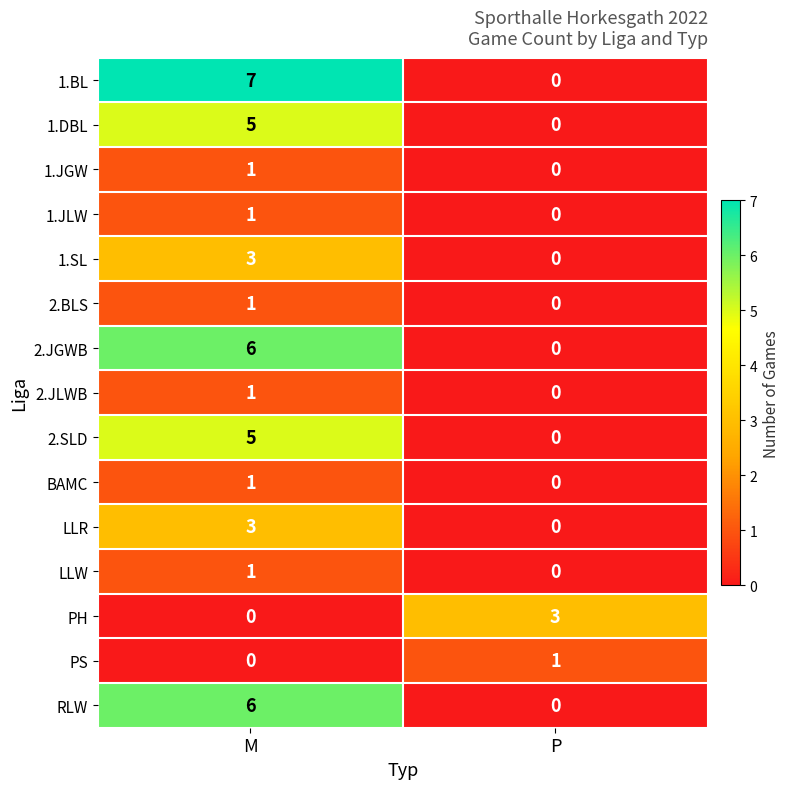

Reading left to right, what are all the values shown in this chart?

1.BL: 7	0
1.DBL: 5	0
1.JGW: 1	0
1.JLW: 1	0
1.SL: 3	0
2.BLS: 1	0
2.JGWB: 6	0
2.JLWB: 1	0
2.SLD: 5	0
BAMC: 1	0
LLR: 3	0
LLW: 1	0
PH: 0	3
PS: 0	1
RLW: 6	0